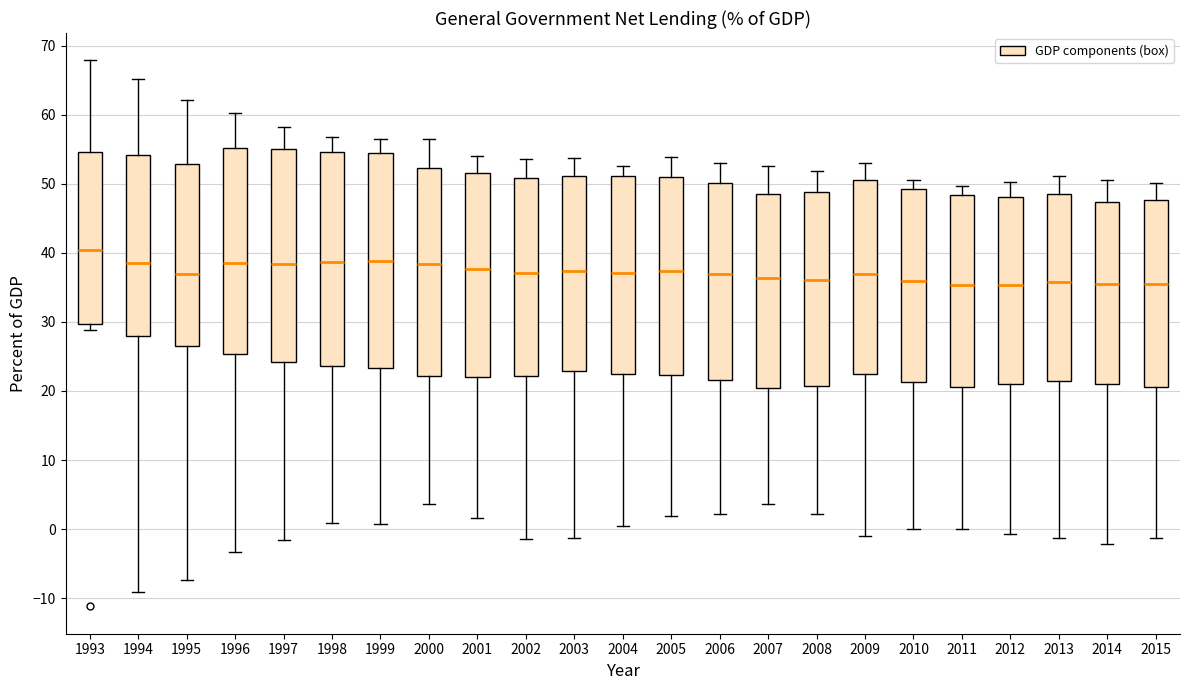

Reading left to right, read every box against the y-axis: the position of its median line, the range the box covers, and the ends of its whiskers. The values are not printed on the chart, so give them approximately, as read against the axis.

1993: median 40, box 30 to 55, whiskers 29 to 68
1994: median 39, box 28 to 54, whiskers -9 to 65
1995: median 37, box 26 to 53, whiskers -7 to 62
1996: median 38, box 25 to 55, whiskers -3 to 60
1997: median 38, box 24 to 55, whiskers -2 to 58
1998: median 39, box 24 to 55, whiskers 1 to 57
1999: median 39, box 23 to 55, whiskers 1 to 56
2000: median 38, box 22 to 52, whiskers 4 to 56
2001: median 38, box 22 to 52, whiskers 2 to 54
2002: median 37, box 22 to 51, whiskers -1 to 54
2003: median 37, box 23 to 51, whiskers -1 to 54
2004: median 37, box 22 to 51, whiskers 0 to 53
2005: median 37, box 22 to 51, whiskers 2 to 54
2006: median 37, box 22 to 50, whiskers 2 to 53
2007: median 36, box 20 to 49, whiskers 4 to 53
2008: median 36, box 21 to 49, whiskers 2 to 52
2009: median 37, box 22 to 51, whiskers -1 to 53
2010: median 36, box 21 to 49, whiskers 0 to 51
2011: median 35, box 21 to 48, whiskers 0 to 50
2012: median 35, box 21 to 48, whiskers -1 to 50
2013: median 36, box 21 to 49, whiskers -1 to 51
2014: median 36, box 21 to 47, whiskers -2 to 51
2015: median 36, box 21 to 48, whiskers -1 to 50